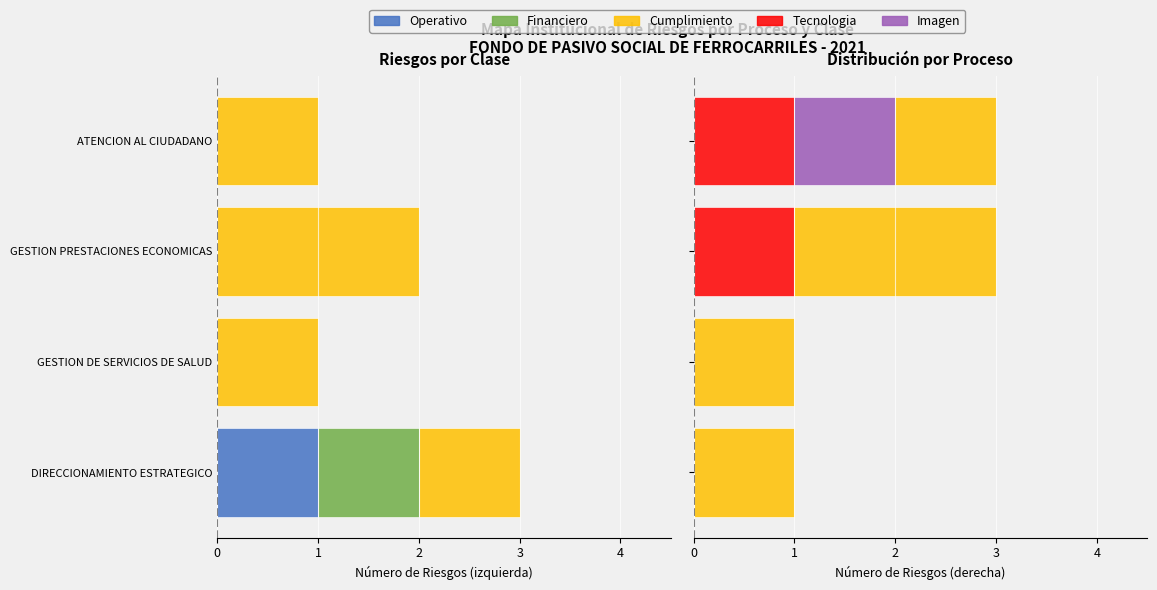

Is the value of Cumplimiento at 1 greater than the value of Operativo at 0?

No